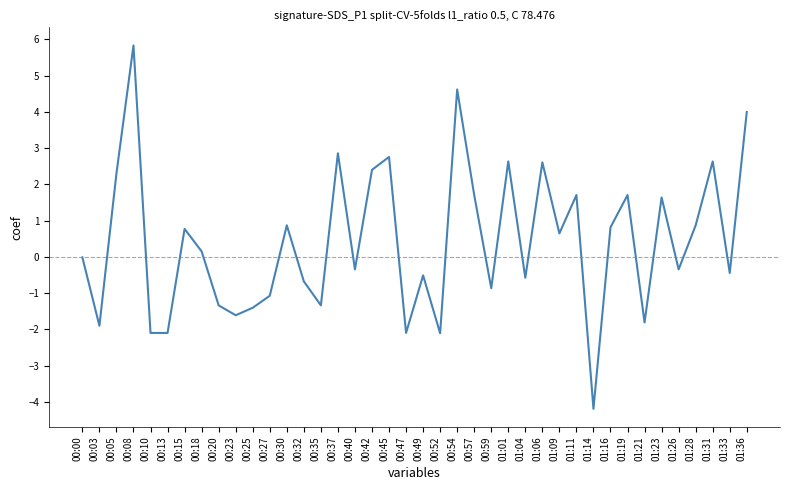

The chart shows a value of 3.9 at 00:45. True or false?

False